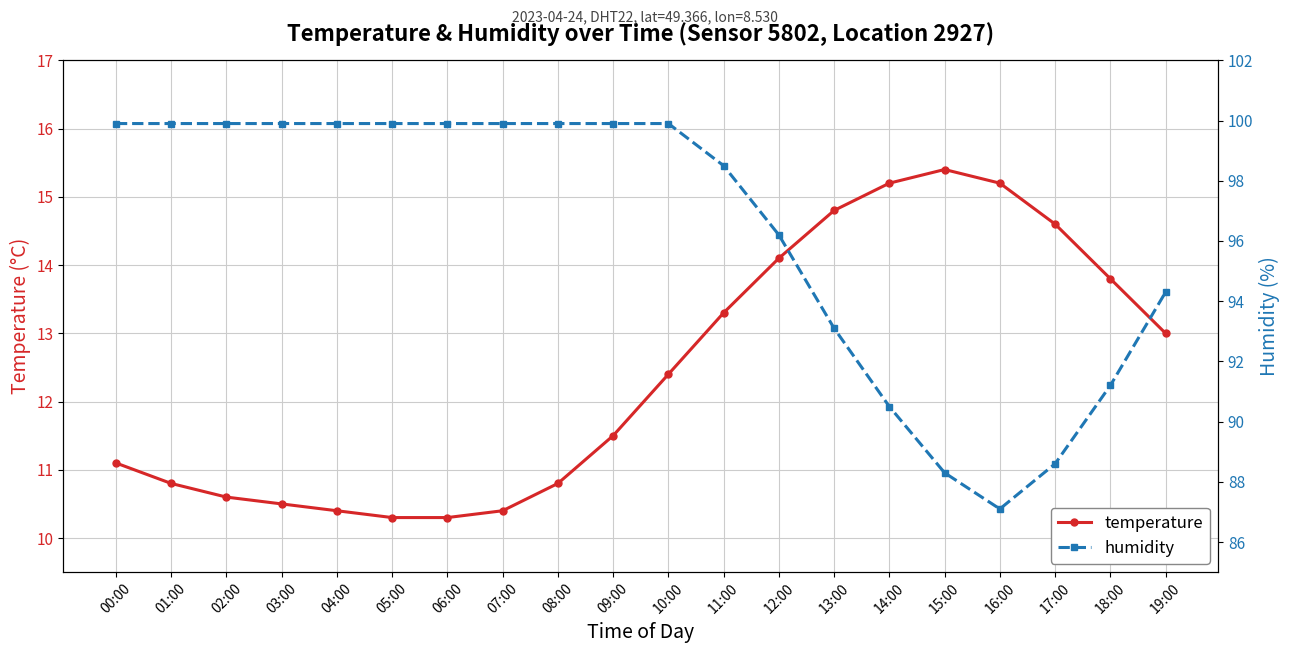

In temperature, how many points are higher than both neighbors (excluding endpoints)?

1